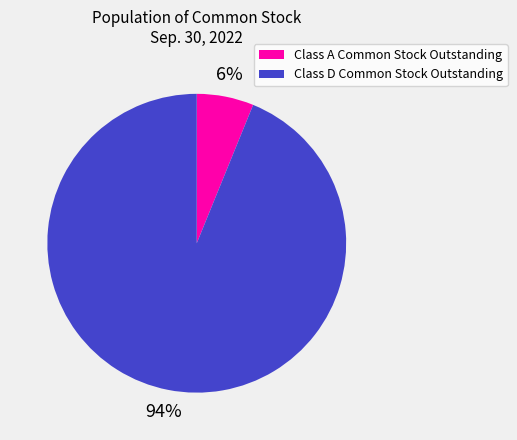

Is the sum of Class A Common Stock Outstanding and Class D Common Stock Outstanding greater than half?

Yes